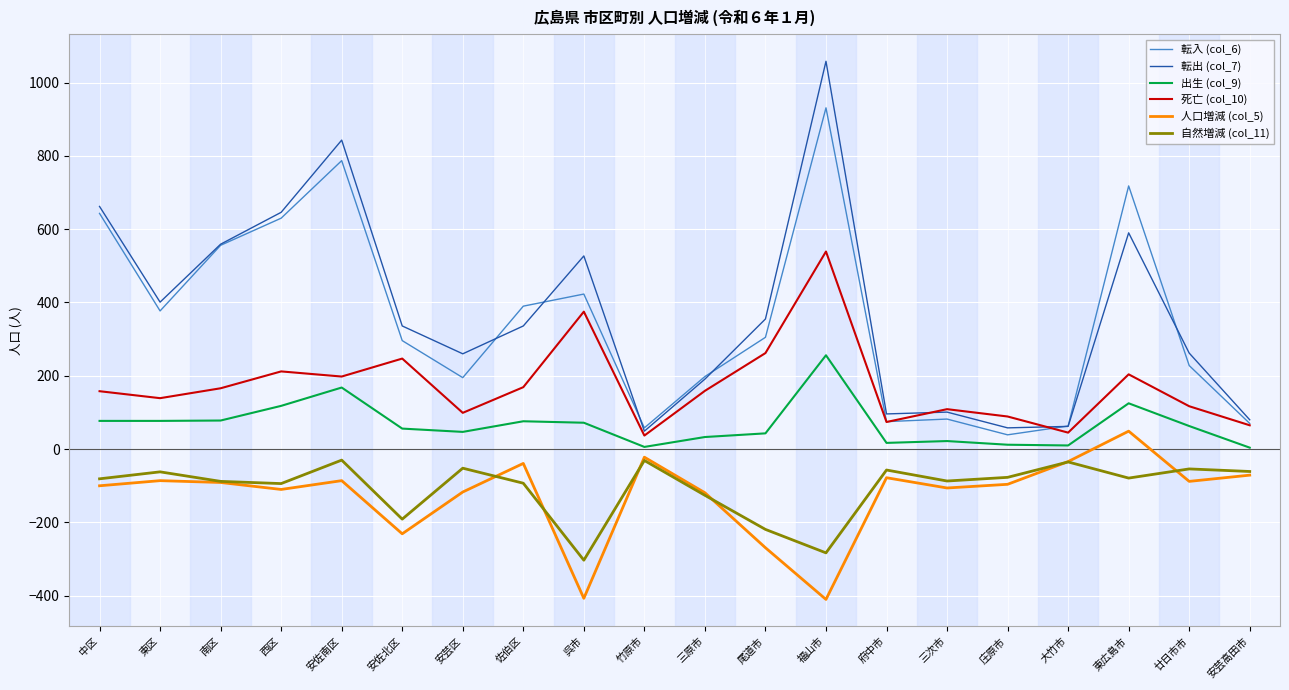

What are all the series names shown in the legend?

転入 (col_6), 転出 (col_7), 出生 (col_9), 死亡 (col_10), 人口増減 (col_5), 自然増減 (col_11)